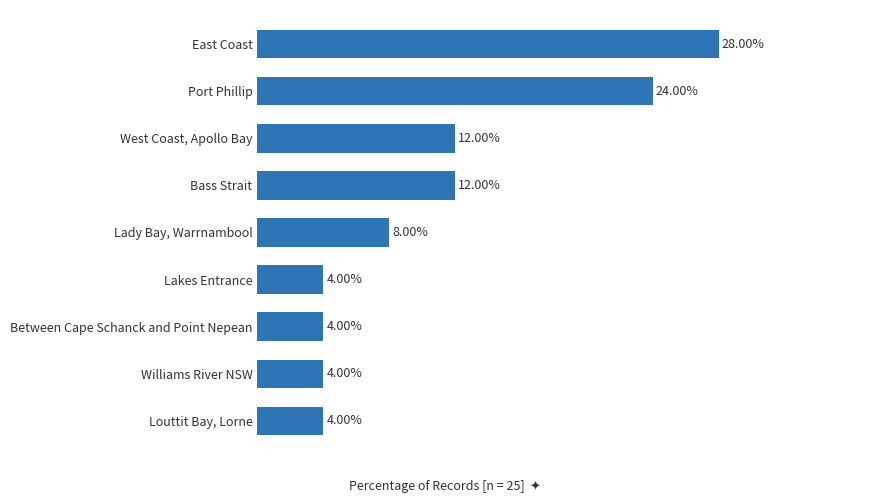

Which has a higher value, Louttit Bay, Lorne or Bass Strait?

Bass Strait